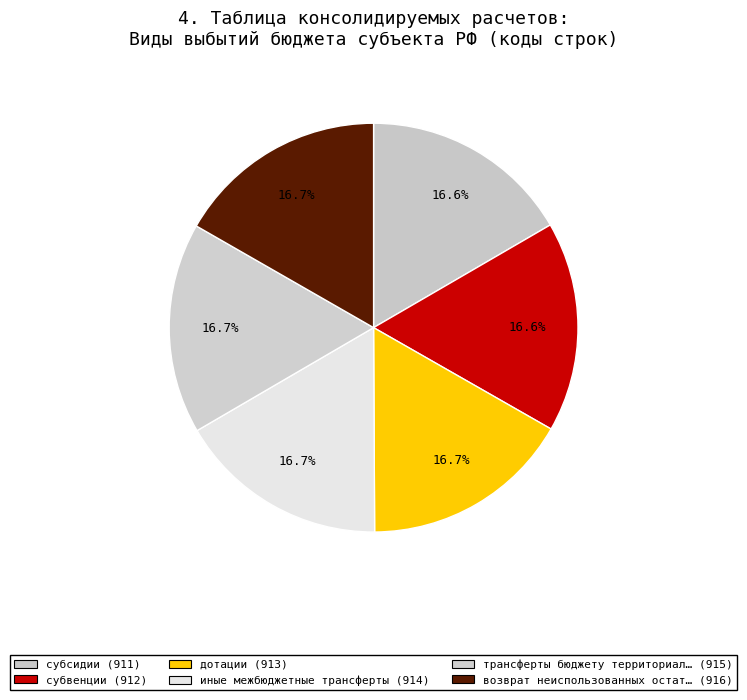

How many segments does this pie chart have?

6